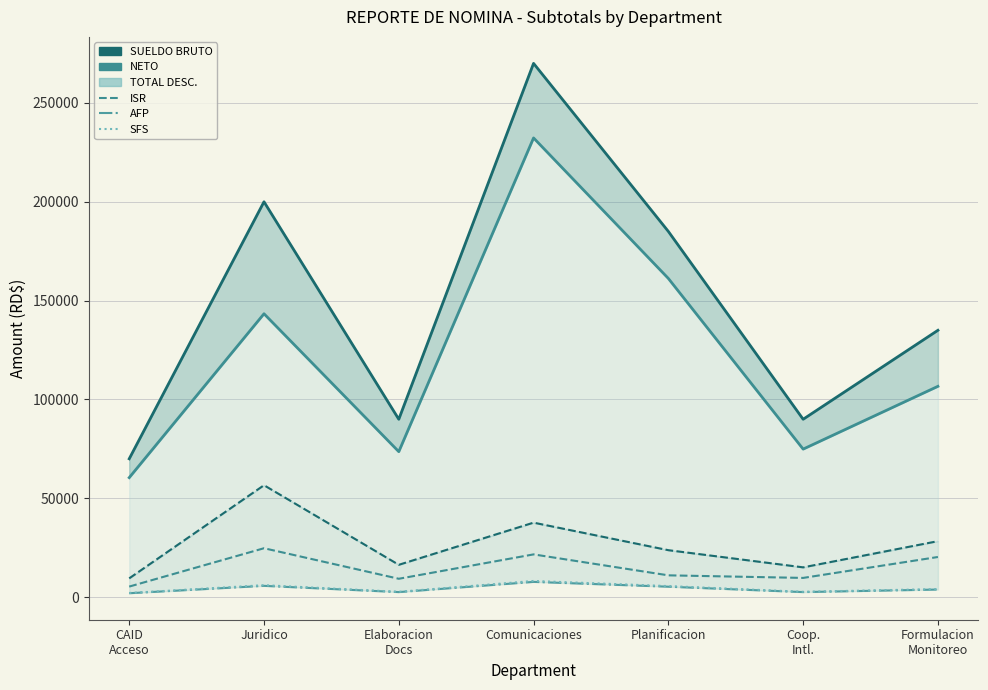

At which category does the chart reach its minimum across all series?

CAID
Acceso